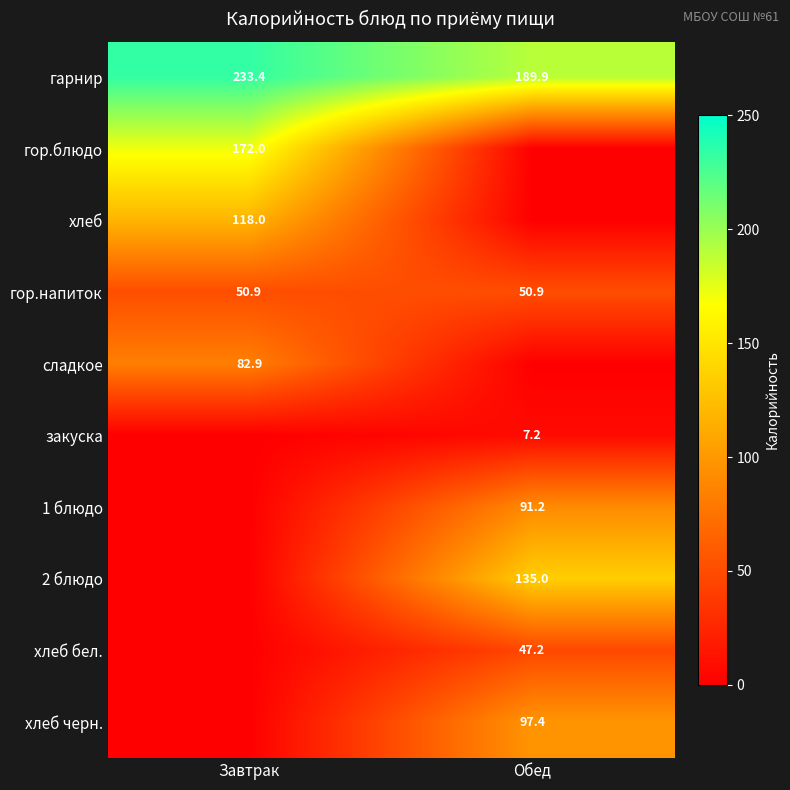

What is the sum of all гарнир values?

423.3